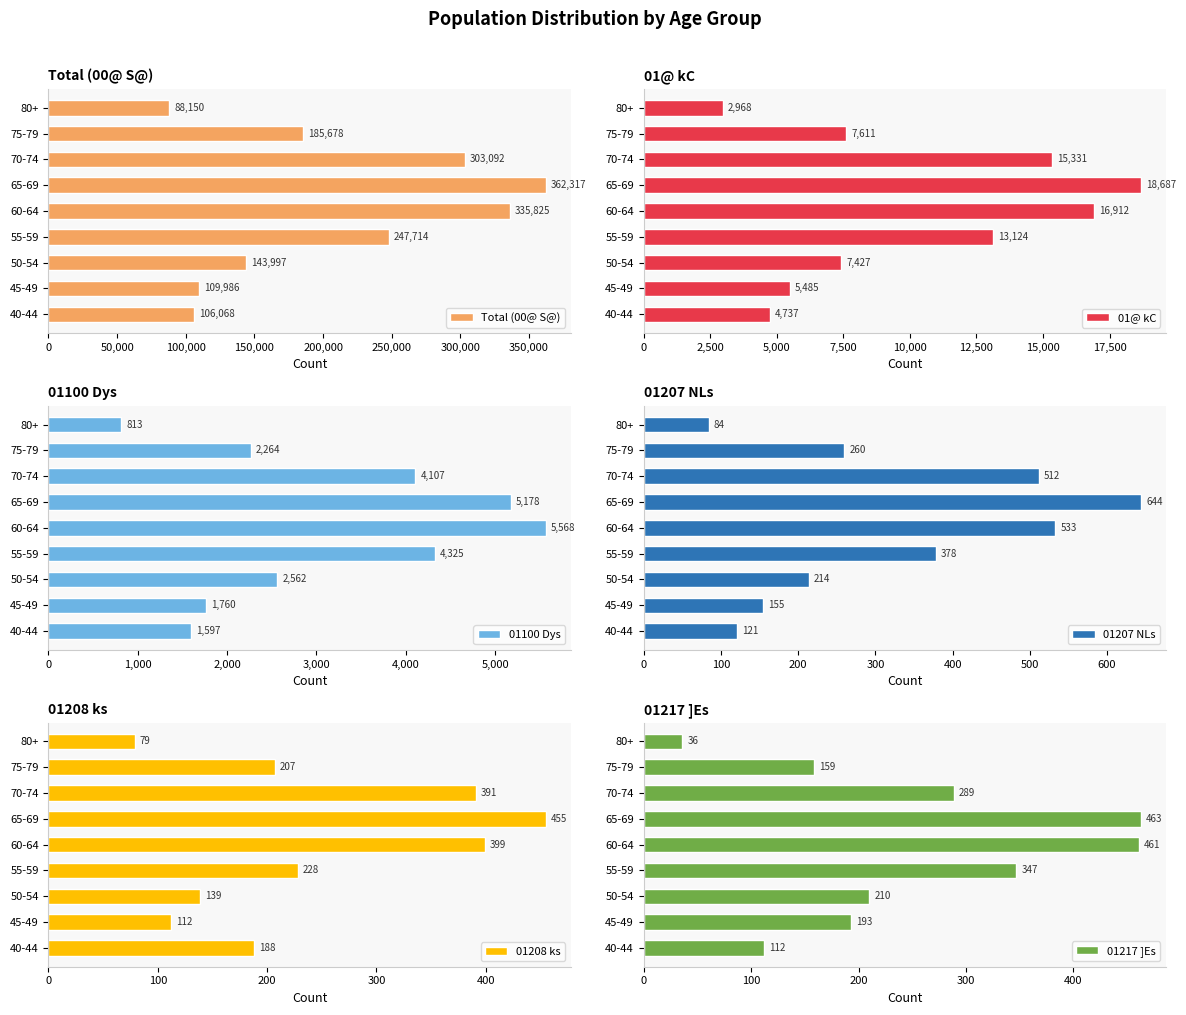

The value of 01217 ]Es at 80+ is 53. True or false?

False